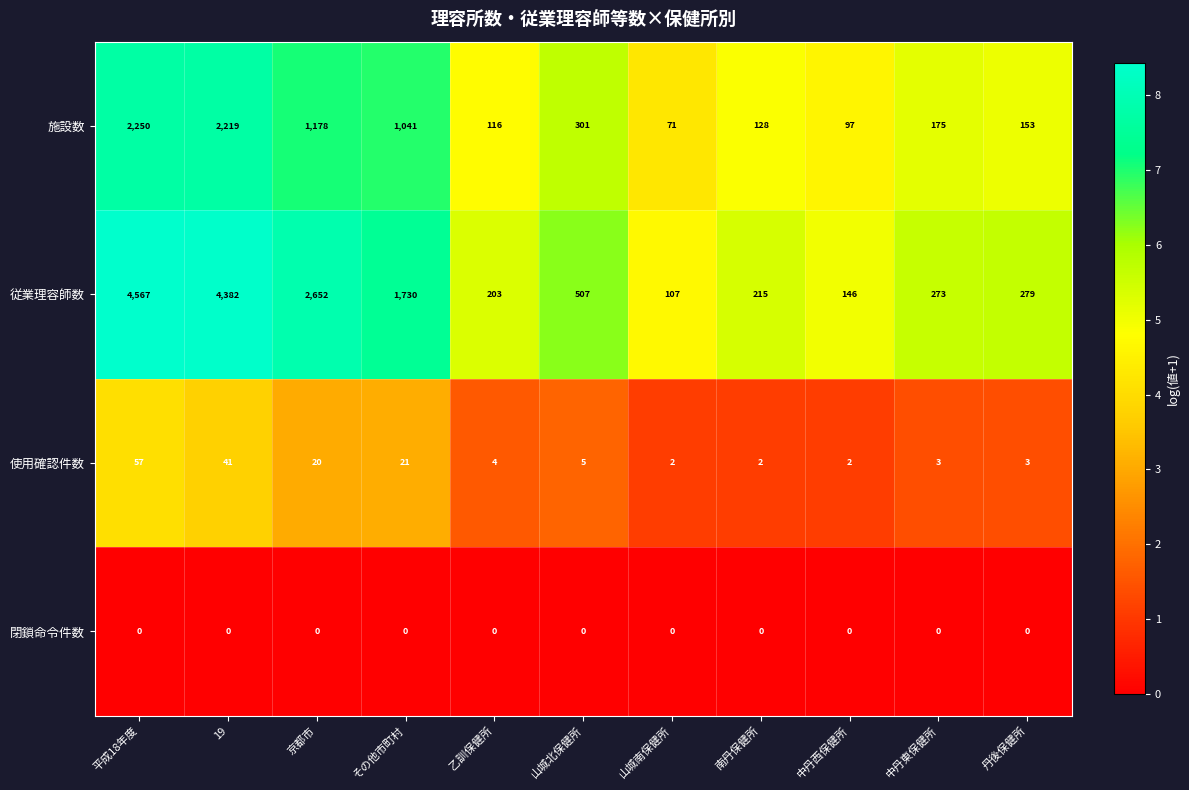

Which series has the widest spread of values?

従業理容師数